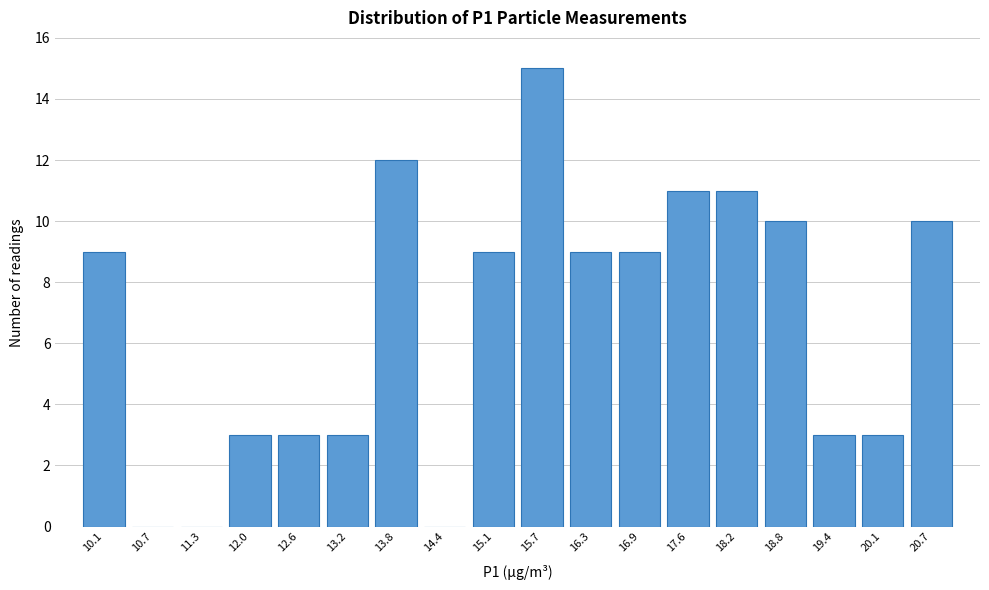

Reading left to right, transcribe this chart: for each bar, give the range it covers on the x-axis and its height. Neither the bar edges nor the heights are printed on the chart, so give them approximately, as read against the axes.

9.8 to 10.4: 9
10.4 to 11.0: 0
11.0 to 11.6: 0
11.6 to 12.3: 3
12.3 to 12.9: 3
12.9 to 13.5: 3
13.5 to 14.1: 12
14.1 to 14.8: 0
14.8 to 15.4: 9
15.4 to 16.0: 15
16.0 to 16.6: 9
16.6 to 17.3: 9
17.3 to 17.9: 11
17.9 to 18.5: 11
18.5 to 19.1: 10
19.1 to 19.8: 3
19.8 to 20.4: 3
20.4 to 21.0: 10